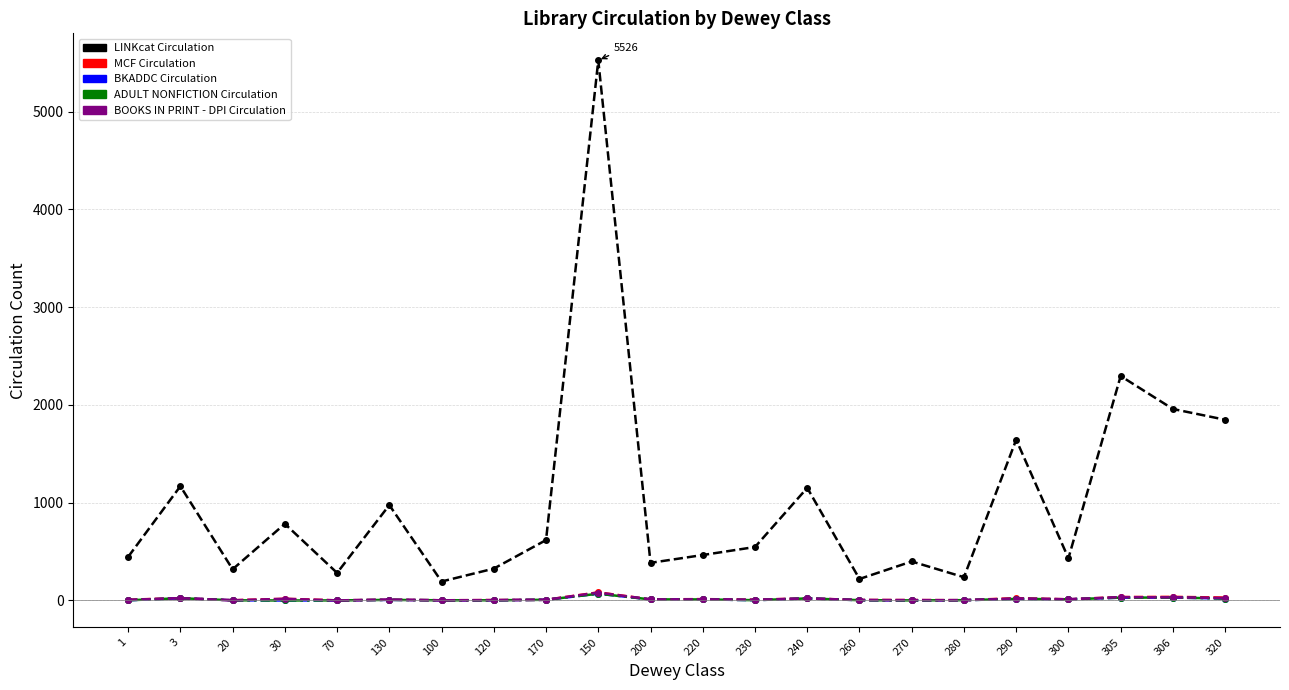

What is the sum of all BKADDC Circulation values?

274